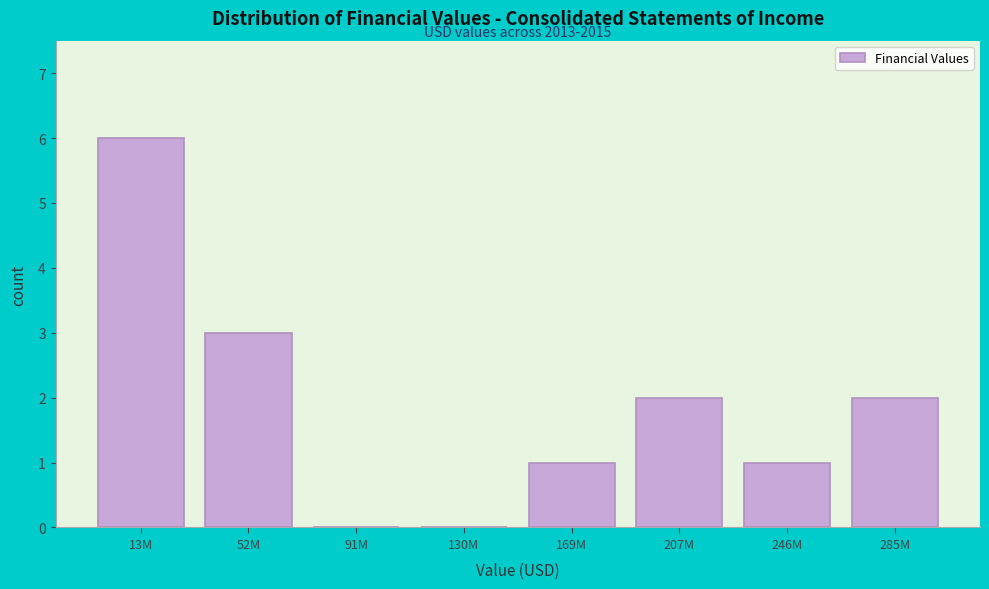

Reading left to right, what are all the values shown in this chart?

13M=6	52M=3	91M=0	130M=0	169M=1	207M=2	246M=1	285M=2